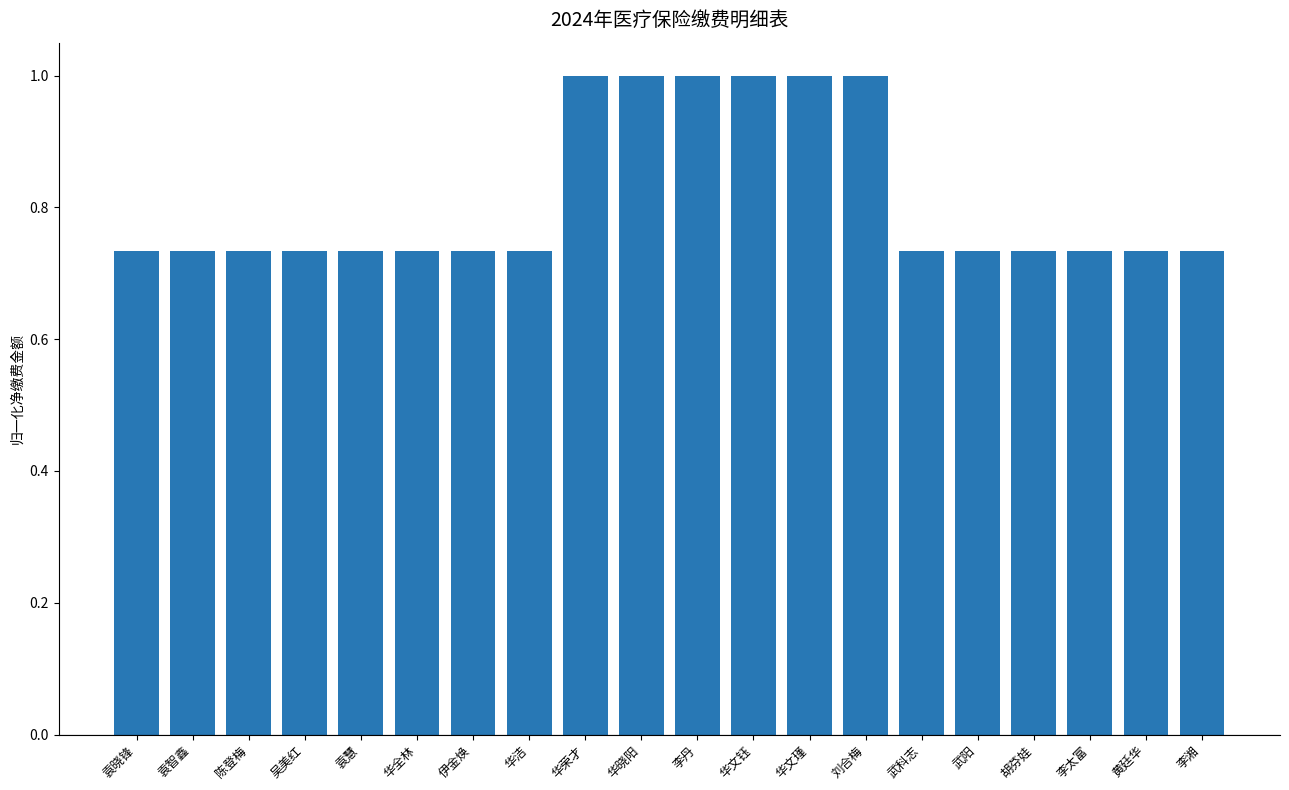

What is the maximum value shown in the chart?

1.0